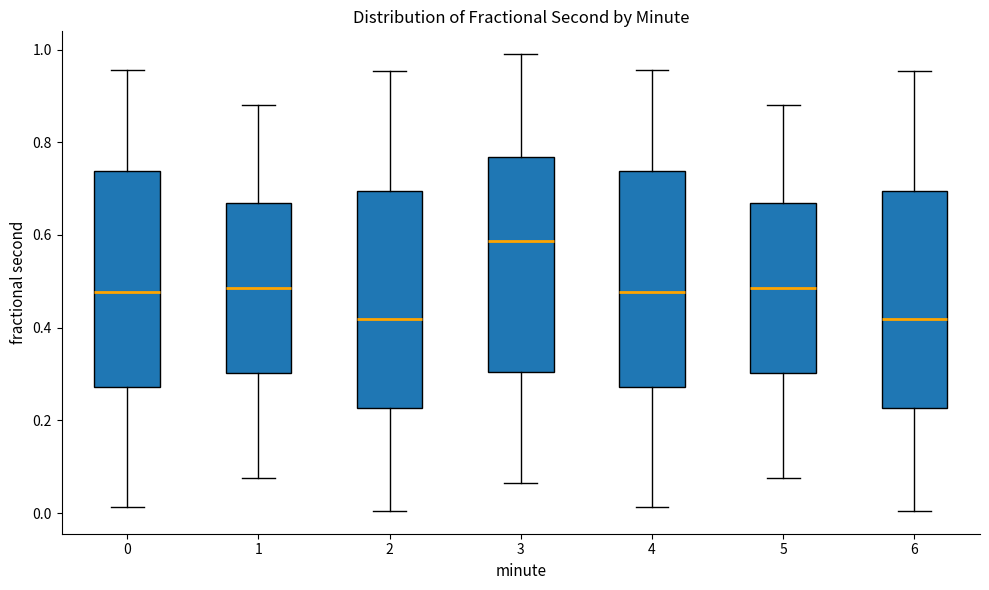

Reading left to right, read every box against the y-axis: the position of its median line, the range the box covers, and the ends of its whiskers. The values are not printed on the chart, so give them approximately, as read against the axis.

0: median 0.48, box 0.28 to 0.74, whiskers 0.02 to 0.96
1: median 0.48, box 0.30 to 0.66, whiskers 0.08 to 0.88
2: median 0.42, box 0.22 to 0.70, whiskers 0.00 to 0.96
3: median 0.58, box 0.30 to 0.76, whiskers 0.06 to 0.98
4: median 0.48, box 0.28 to 0.74, whiskers 0.02 to 0.96
5: median 0.48, box 0.30 to 0.66, whiskers 0.08 to 0.88
6: median 0.42, box 0.22 to 0.70, whiskers 0.00 to 0.96